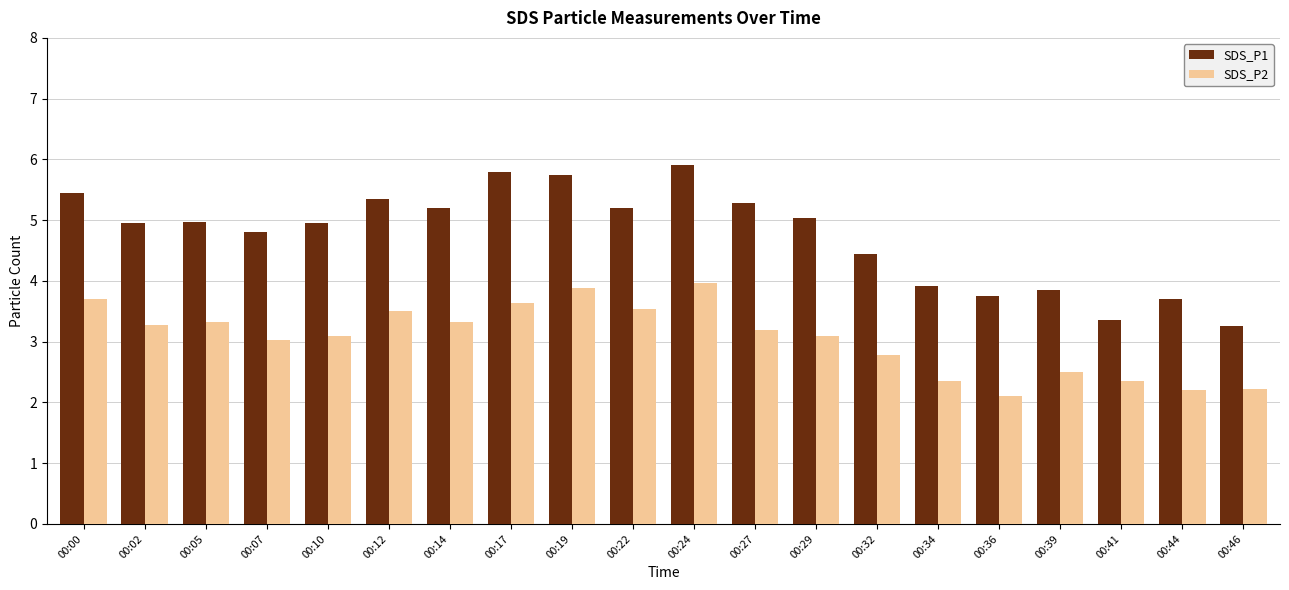

Which series has the largest range (max minus min)?

SDS_P1